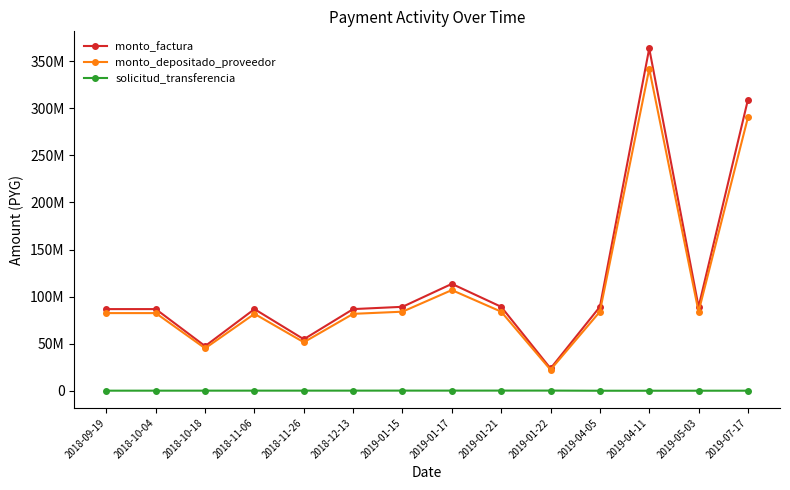

Reading left to right, extract all data points from this chart.

monto_factura: 2018-09-19=86732499	2018-10-04=86732499	2018-10-18=47416750	2018-11-06=86732499	2018-11-26=54702256	2018-12-13=86732499	2019-01-15=89161000	2019-01-17=113533207	2019-01-21=89161000	2019-01-22=23708375	2019-04-05=89161000	2019-04-11=363538614	2019-05-03=89161000	2019-07-17=309077383
monto_depositado_proveedor: 2018-09-19=82481029	2018-10-04=82481029	2018-10-18=45092468	2018-11-06=81695706	2018-11-26=51525846	2018-12-13=81695706	2019-01-15=83983177	2019-01-17=106940122	2019-01-21=83983177	2019-01-22=22331565	2019-04-05=83983178	2019-04-11=341918787	2019-05-03=83983177	2019-07-17=290271734
solicitud_transferencia: 2018-09-19=96888	2018-10-04=107390	2018-10-18=121765	2018-11-06=137890	2018-11-26=143648	2018-12-13=141060	2019-01-15=162057	2019-01-17=165058	2019-01-21=179357	2019-01-22=189444	2019-04-05=30864	2019-04-11=35353	2019-05-03=50339	2019-07-17=79075